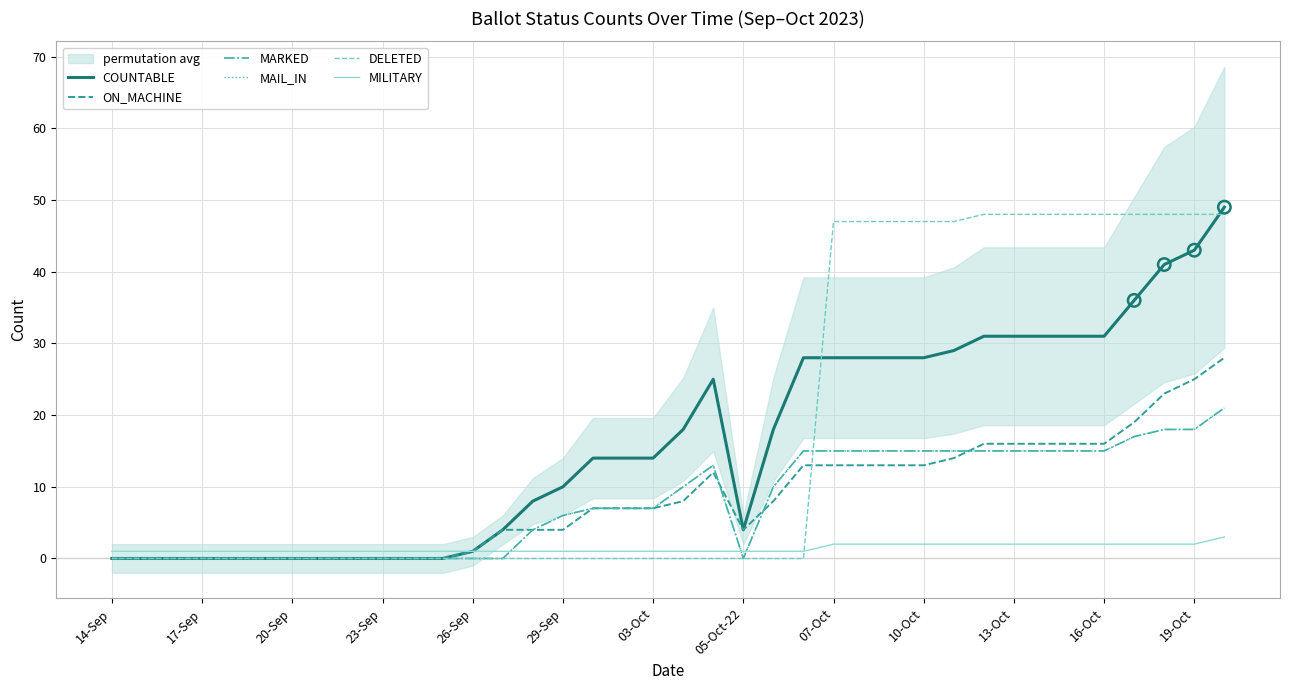

At how many categories does at least one series exceed 27?

15